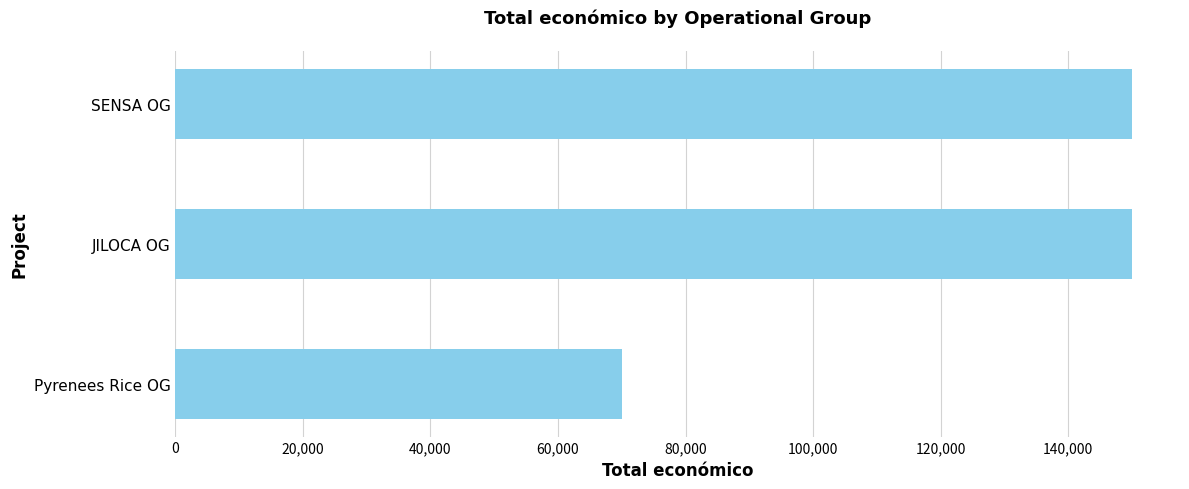

How many series are shown in this chart?

1